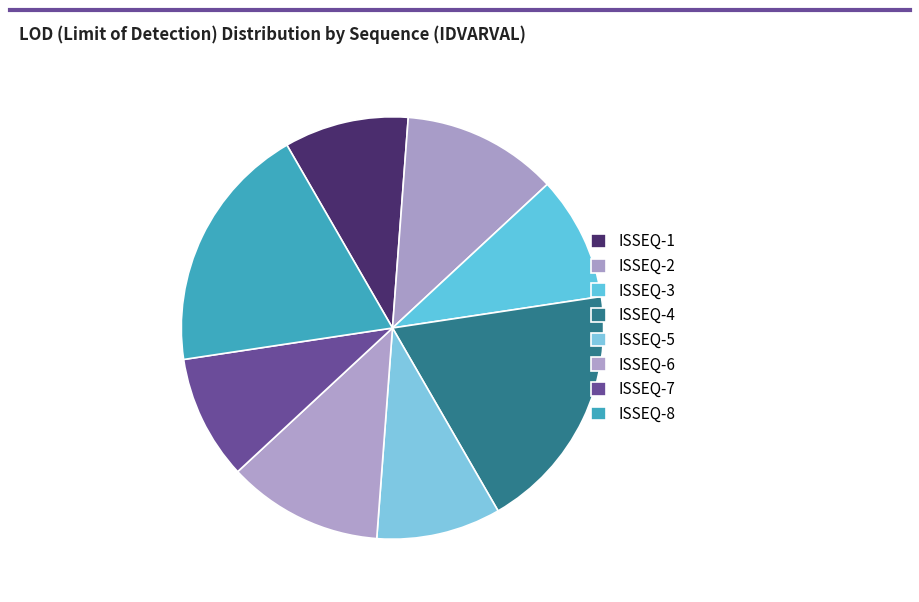

The ISSEQ-4 slice represents 19% of the pie. True or false?

True